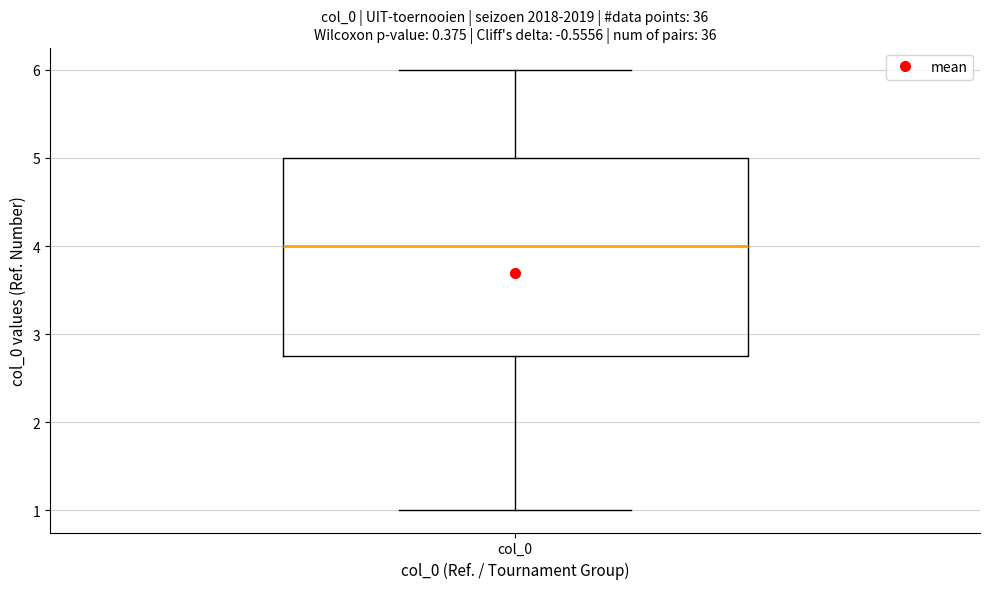

Where is the lower edge of the box for col_0 on the y-axis? The values are not printed on the chart, so give them approximately, as read against the axis.

2.8